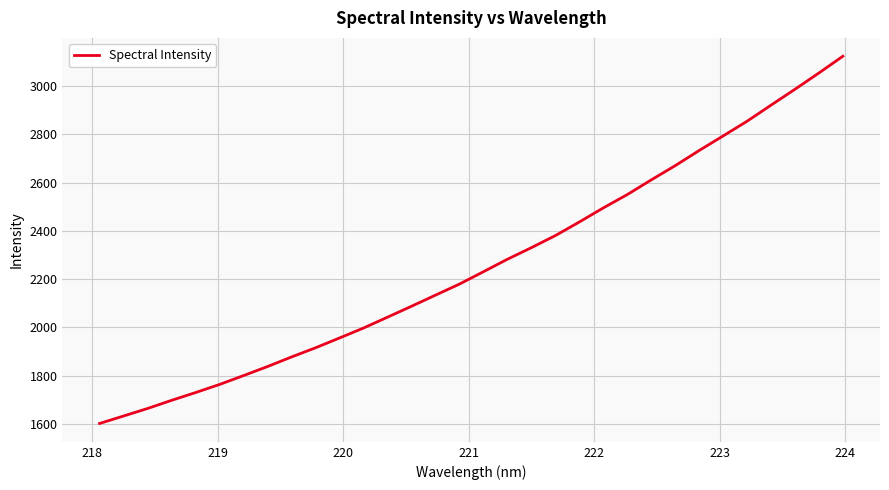

What is the greatest value displayed?

3123.6